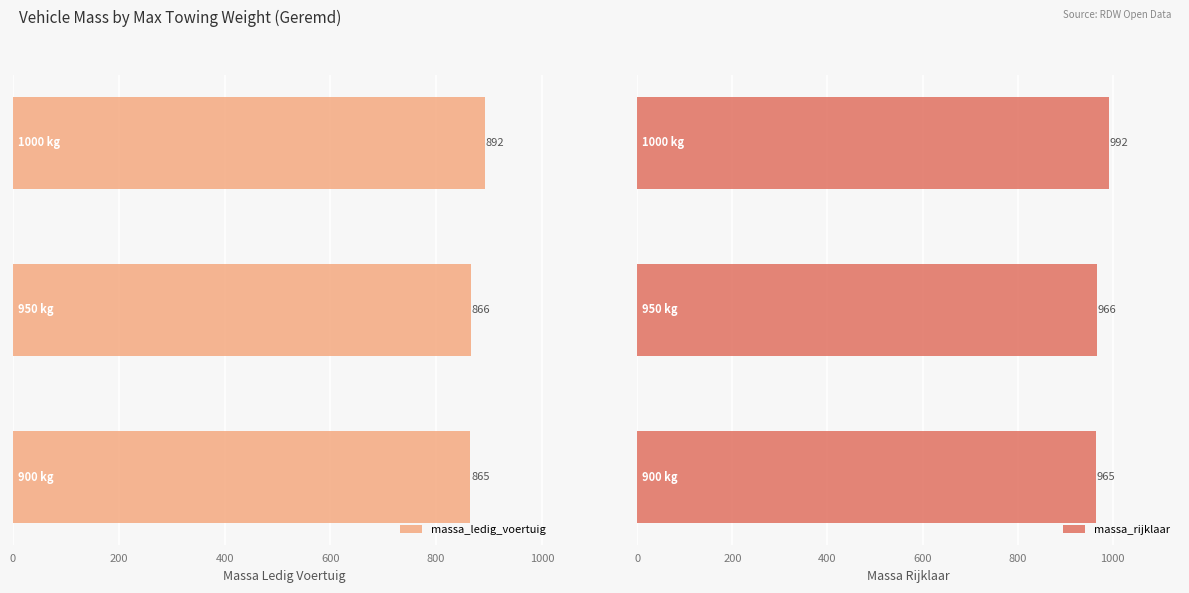

Reading right to left, extract all data points from this chart.

massa_ledig_voertuig: 892.5	866.0	865.0
massa_rijklaar: 992.5	966.0	965.0